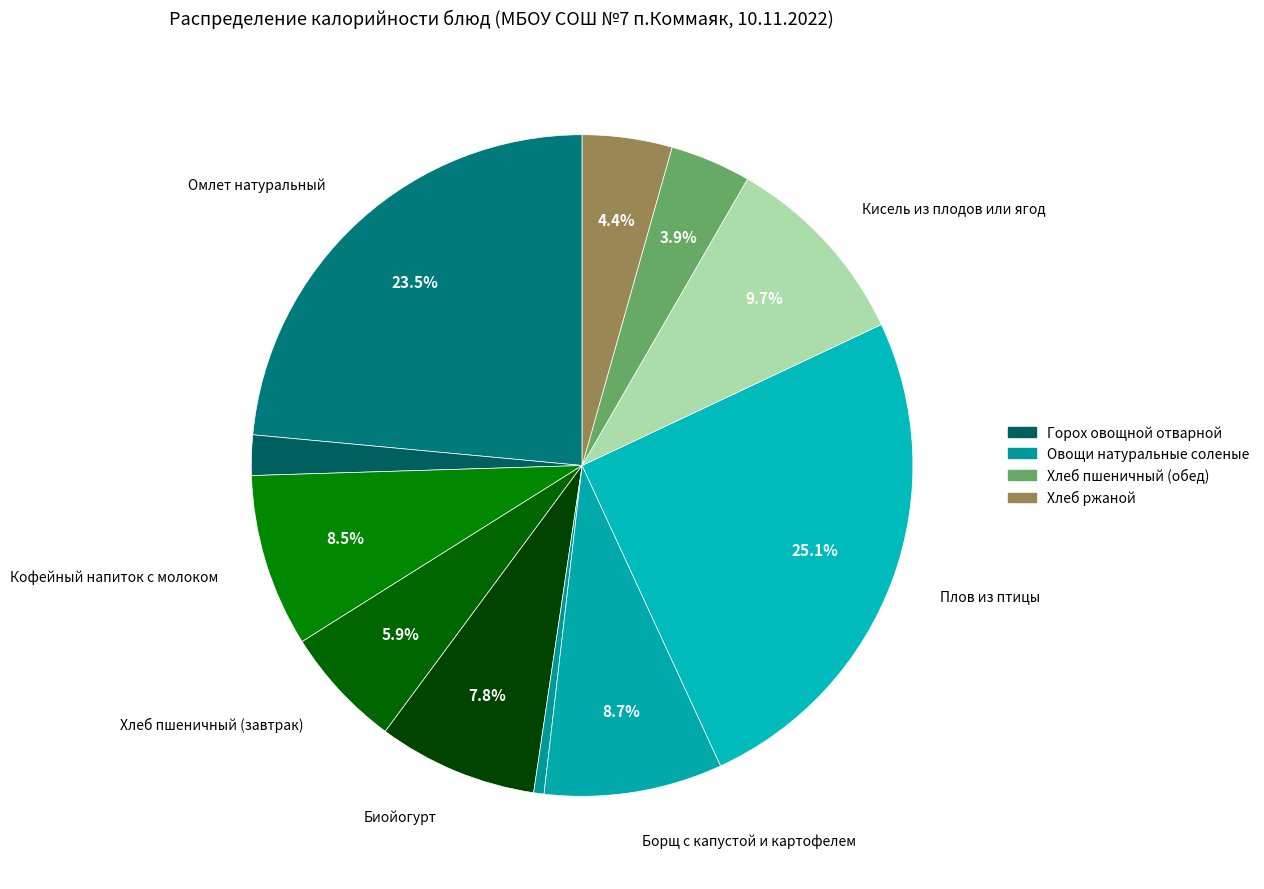

How many slices are in this pie chart?

11